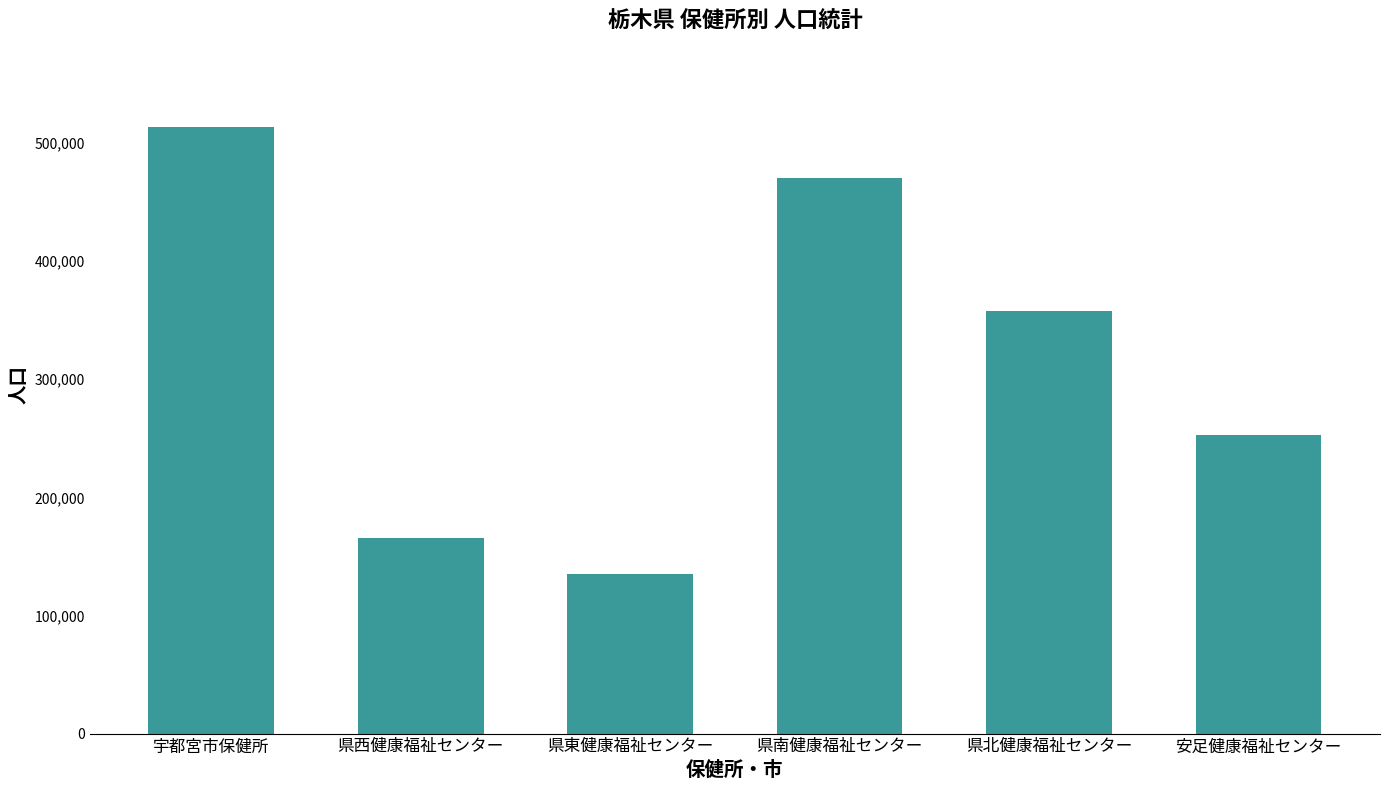

What is the average value?

315838